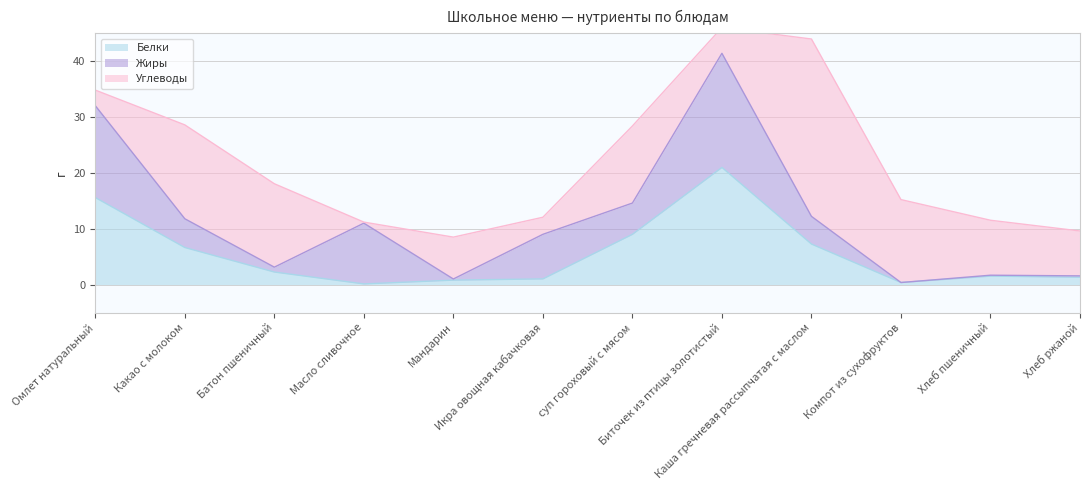

What are all the series names shown in the legend?

Белки, Жиры, Углеводы